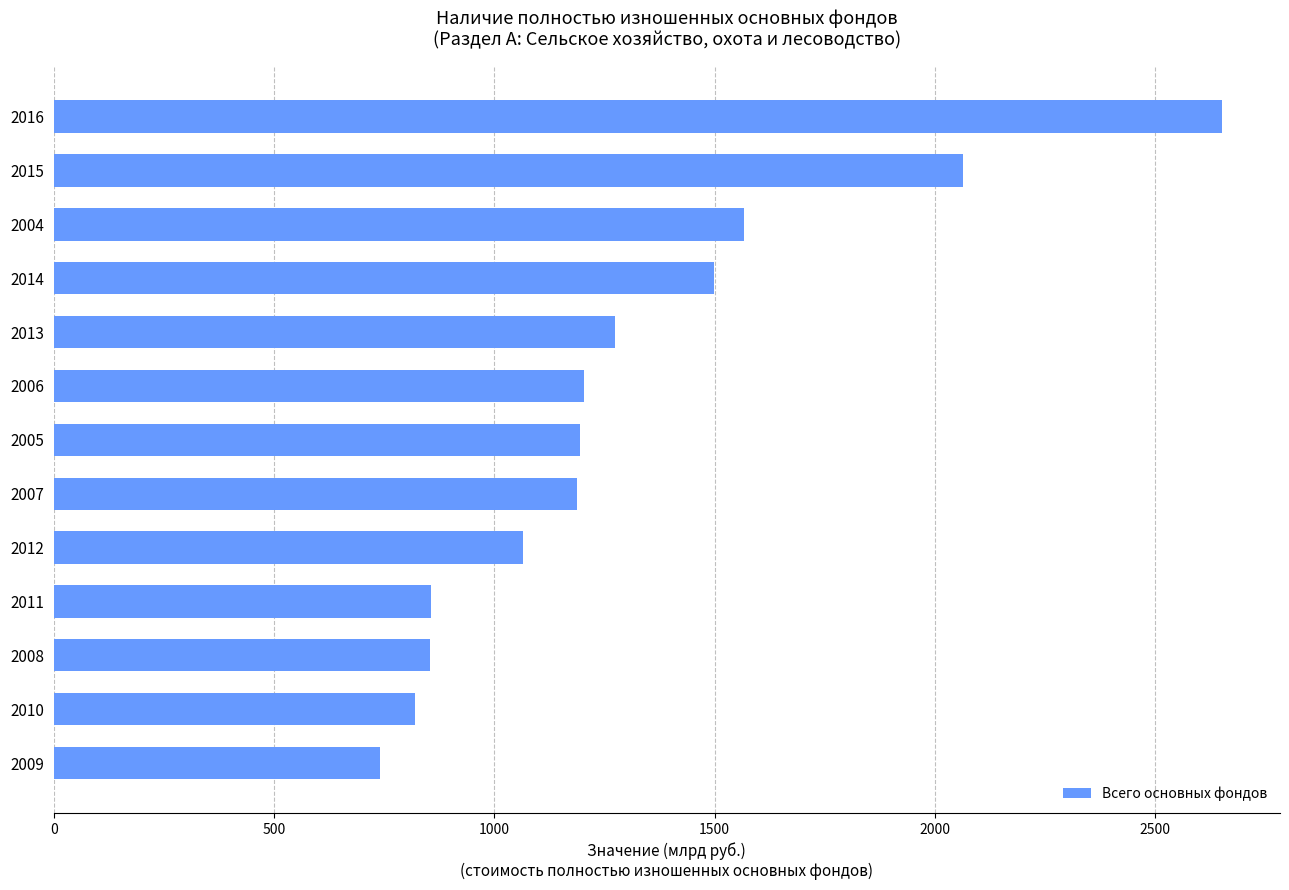

What is the minimum value shown in the chart?

739.6